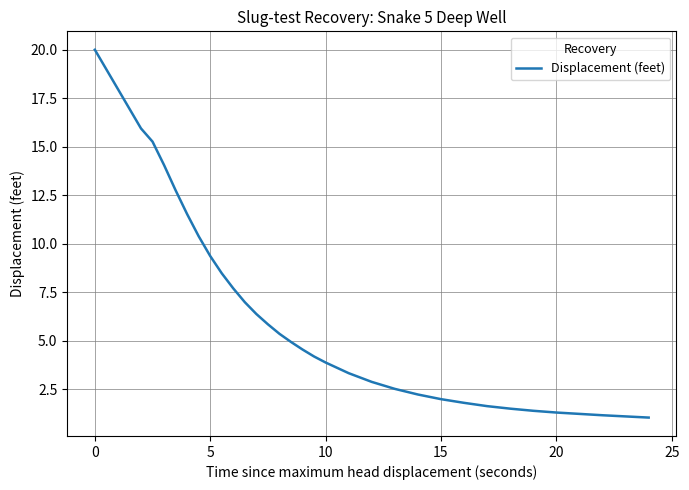

What is the greatest value displayed?

20.0